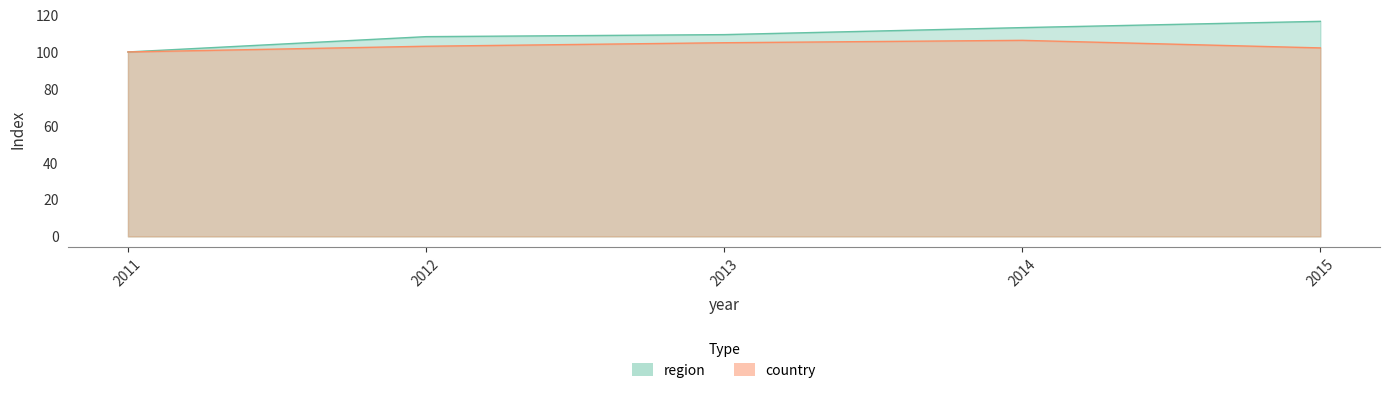

Reading right to left, what are all the values shown in this chart?

region: 116.6	113.2	109.4	108.3	100.0
country: 102.2	106.3	105.0	103.1	100.0